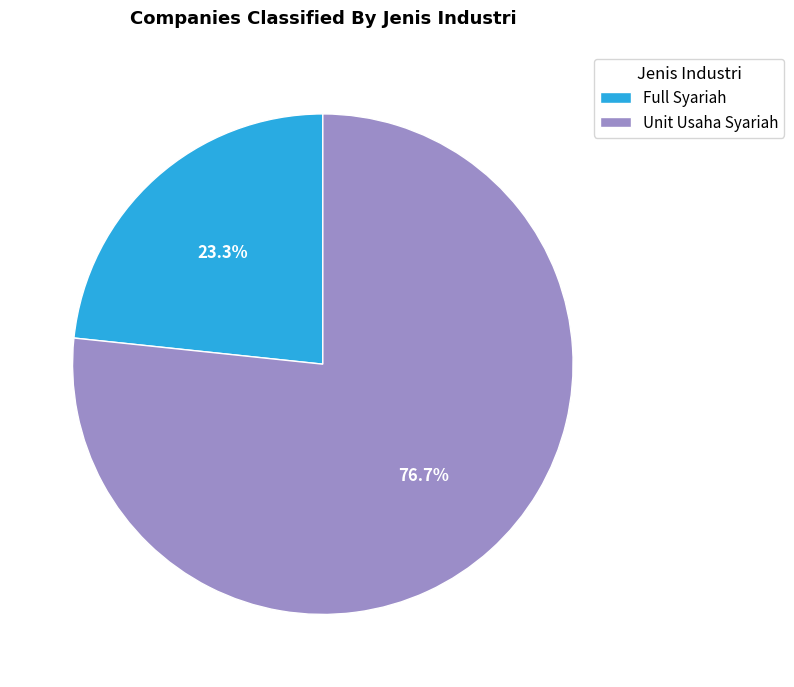

How many slices are in this pie chart?

2